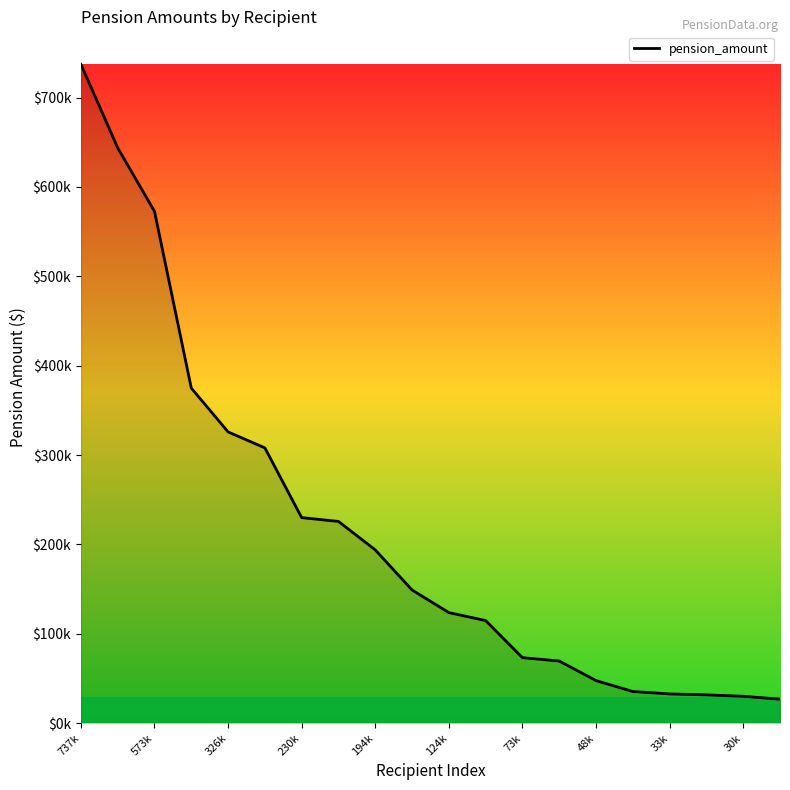

Is this an area chart (filled region under the line)?

Yes